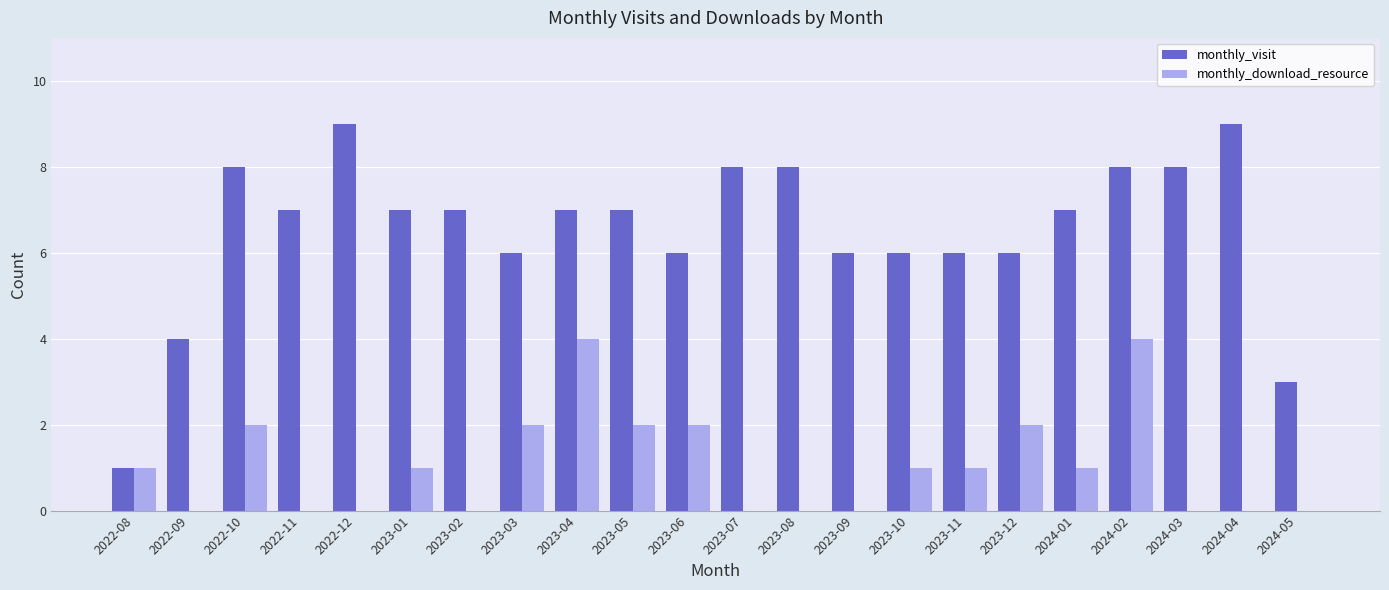

What is the sum of the monthly_visit values at 2024-01 and 2022-12?

16